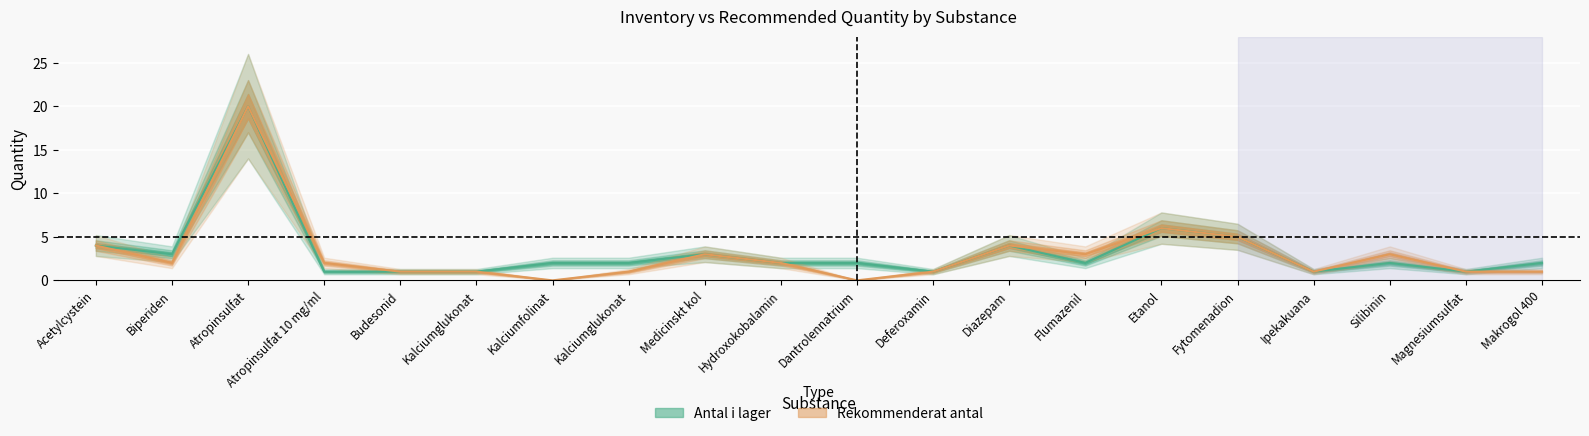

List the series in order of their peak value, lowest first.

Antal i lager, Rekommenderat antal